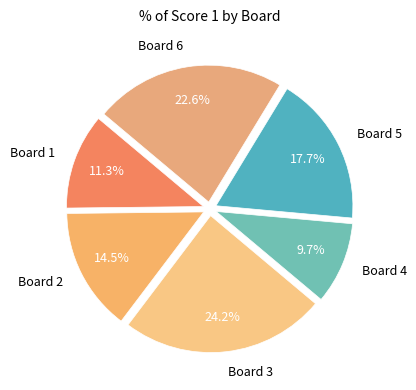

Do Board 4 and Board 5 together represent more than half of the pie?

No